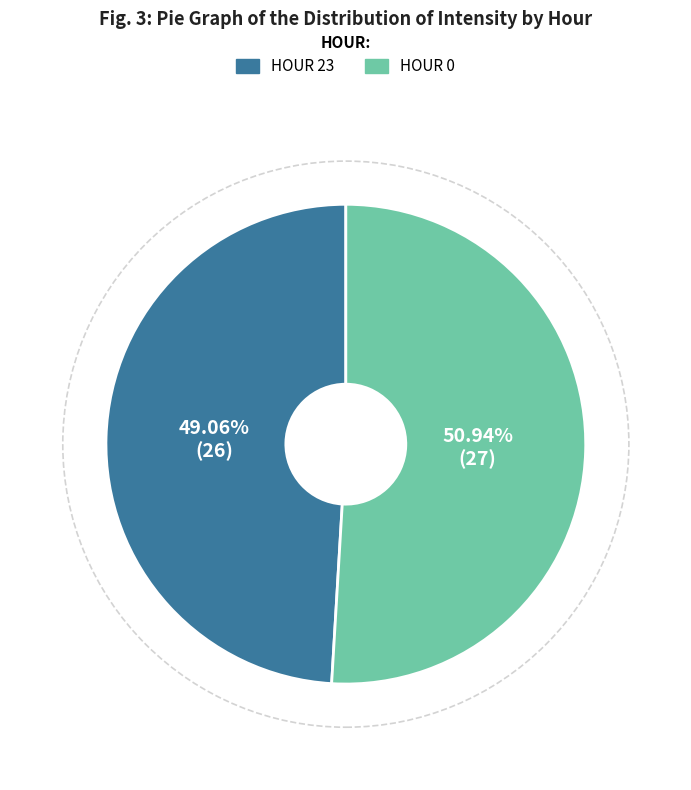

Which slice represents more than half of the pie?

HOUR 0